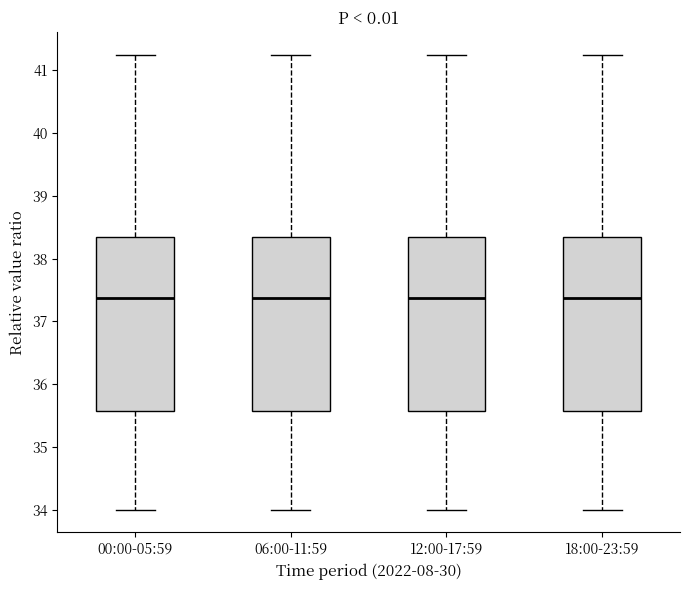

Reading left to right, read every box against the y-axis: the position of its median line, the range the box covers, and the ends of its whiskers. The values are not printed on the chart, so give them approximately, as read against the axis.

00:00-05:59: median 37.4, box 35.6 to 38.4, whiskers 34.0 to 41.3
06:00-11:59: median 37.4, box 35.6 to 38.4, whiskers 34.0 to 41.3
12:00-17:59: median 37.4, box 35.6 to 38.4, whiskers 34.0 to 41.3
18:00-23:59: median 37.4, box 35.6 to 38.4, whiskers 34.0 to 41.3